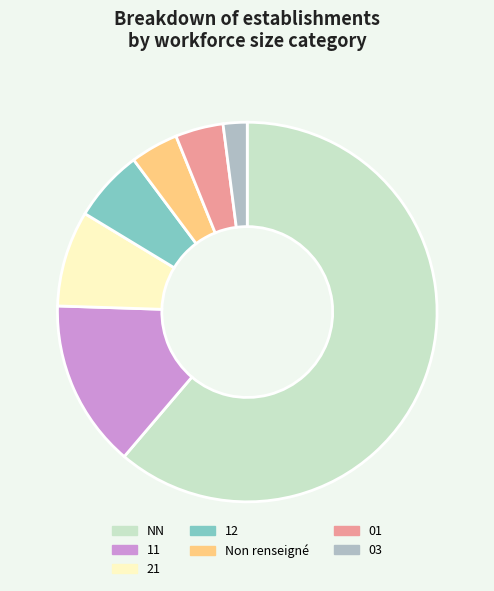

How many segments does this pie chart have?

7